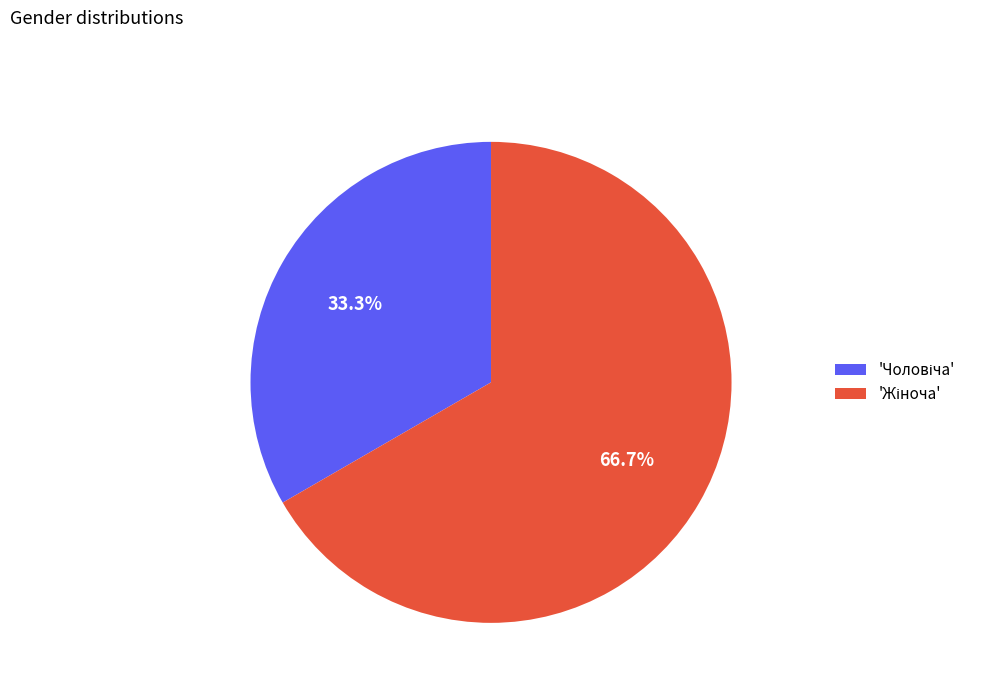

Count the number of slices in the pie.

2